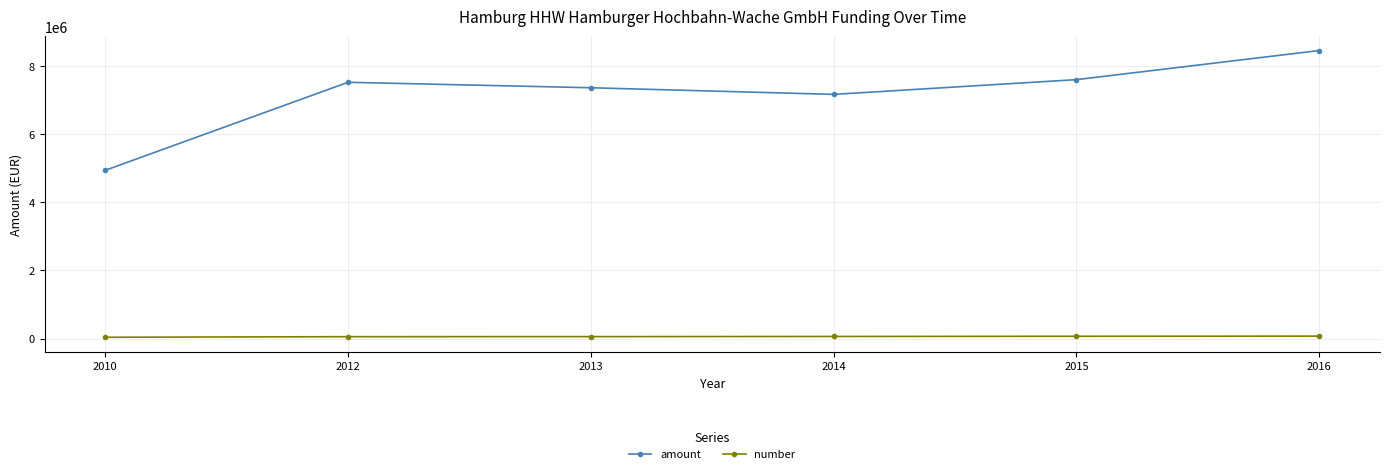

True or false: number and amount intersect in this chart.

False